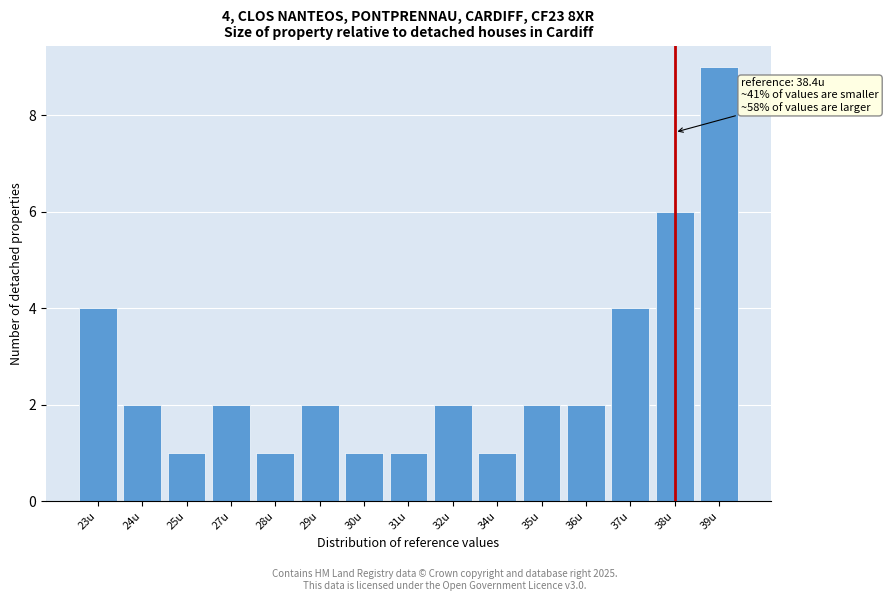

Reading left to right, extract all data points from this chart.

23u=4	24u=2	25u=1	27u=2	28u=1	29u=2	30u=1	31u=1	32u=2	34u=1	35u=2	36u=2	37u=4	38u=6	39u=9